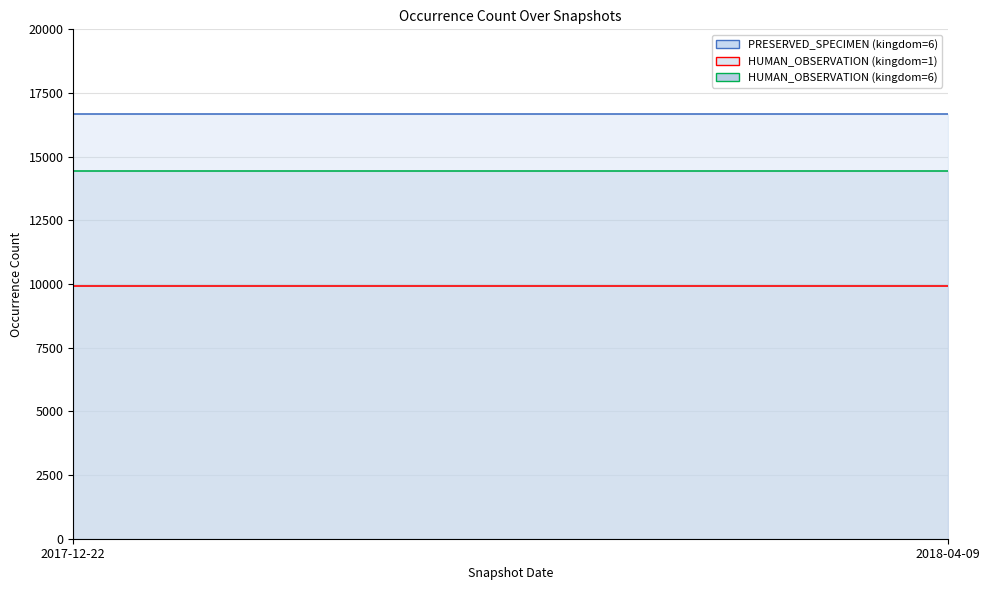

List the series in order of their overall mean, lowest first.

HUMAN_OBSERVATION (kingdom=1), HUMAN_OBSERVATION (kingdom=6), PRESERVED_SPECIMEN (kingdom=6)